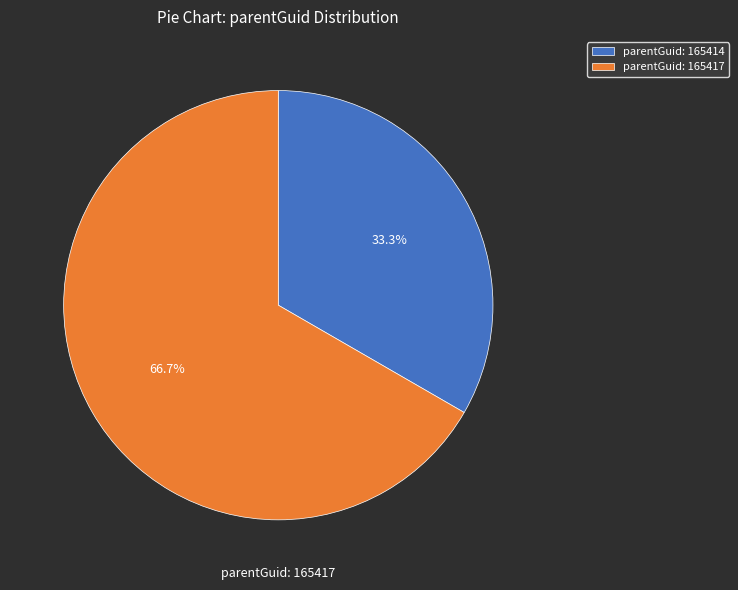

What percentage is NOT represented by parentGuid: 165414?

66.7%